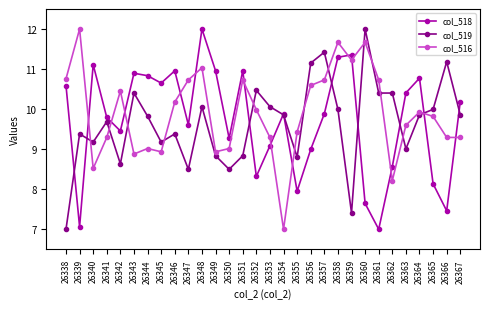

What is the sum of all col_519 values?

289.3